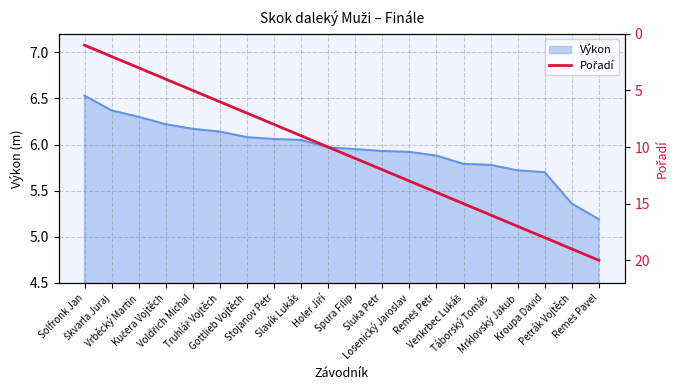

What position from the left is Remeš Pavel?

20